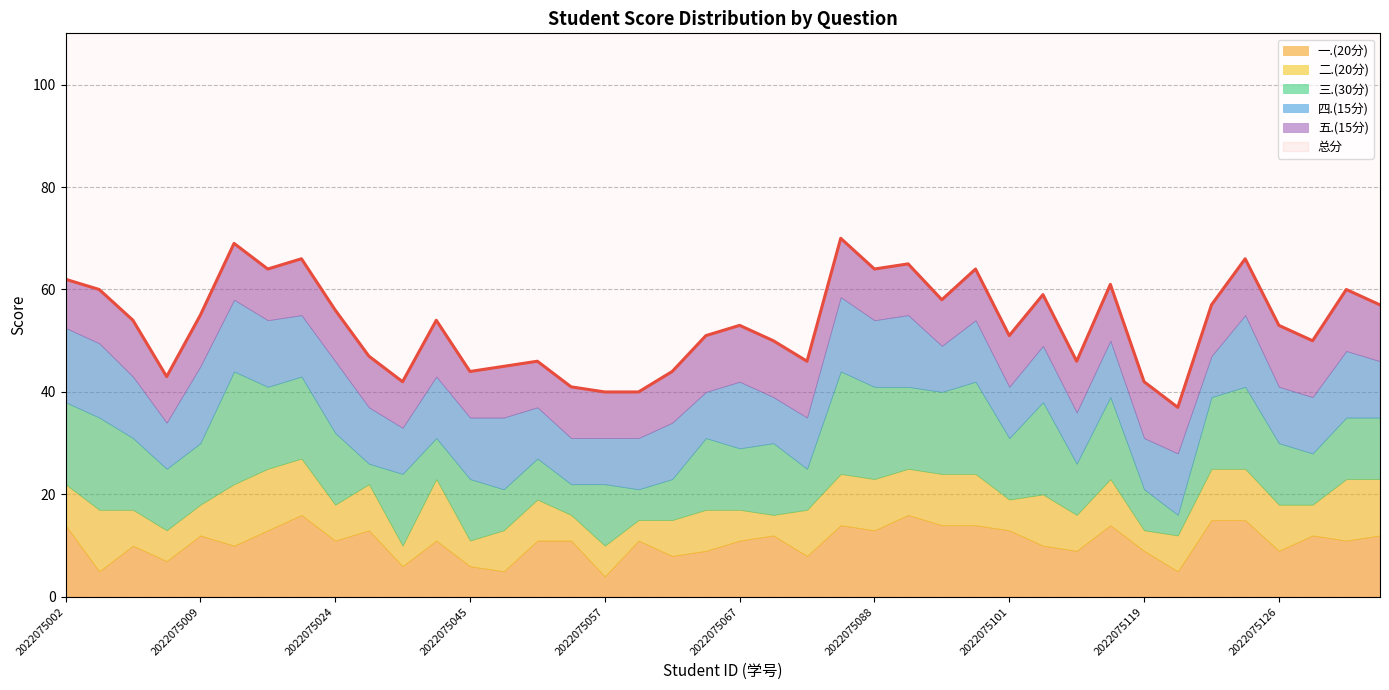

The 四.(15分) series shows 7.2 at 2022075002. True or false?

False